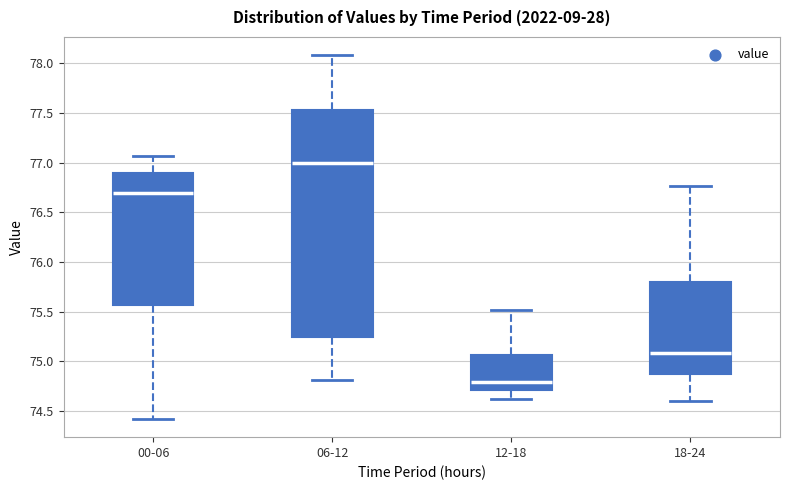

Reading left to right, read every box against the y-axis: the position of its median line, the range the box covers, and the ends of its whiskers. The values are not printed on the chart, so give them approximately, as read against the axis.

00-06: median 76.70, box 75.55 to 76.90, whiskers 74.40 to 77.05
06-12: median 77.00, box 75.25 to 77.55, whiskers 74.80 to 78.10
12-18: median 74.80, box 74.70 to 75.05, whiskers 74.60 to 75.50
18-24: median 75.10, box 74.90 to 75.80, whiskers 74.60 to 76.75